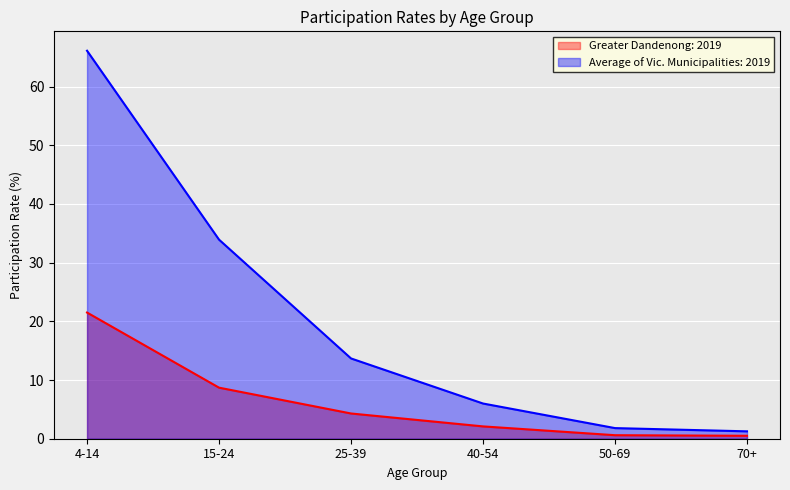

True or false: Greater Dandenong: 2019 and Average of Vic. Municipalities: 2019 cross at least once.

False